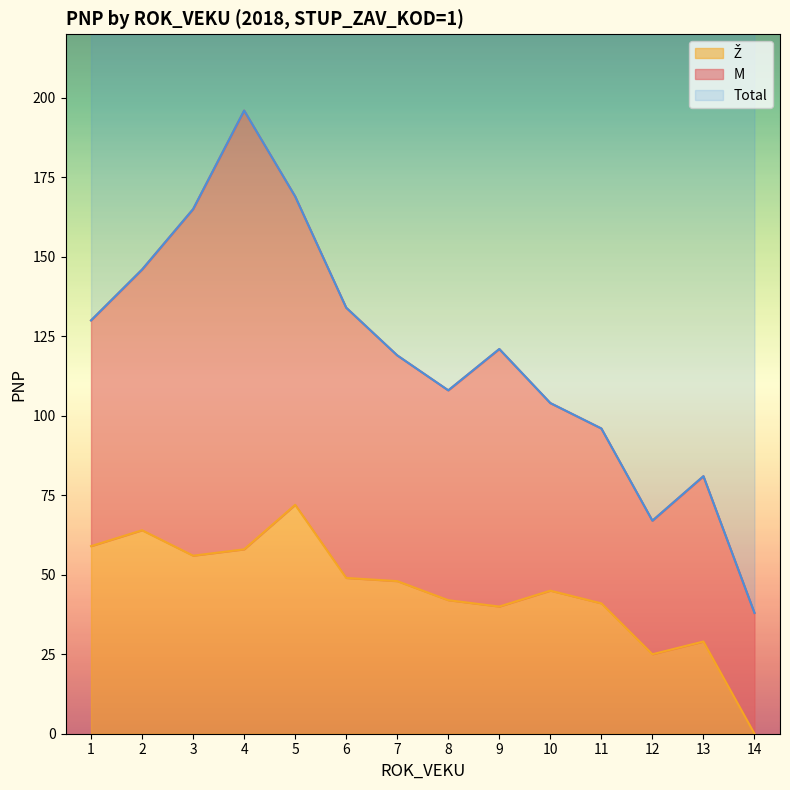

The Ž series shows 59 at 1. True or false?

True